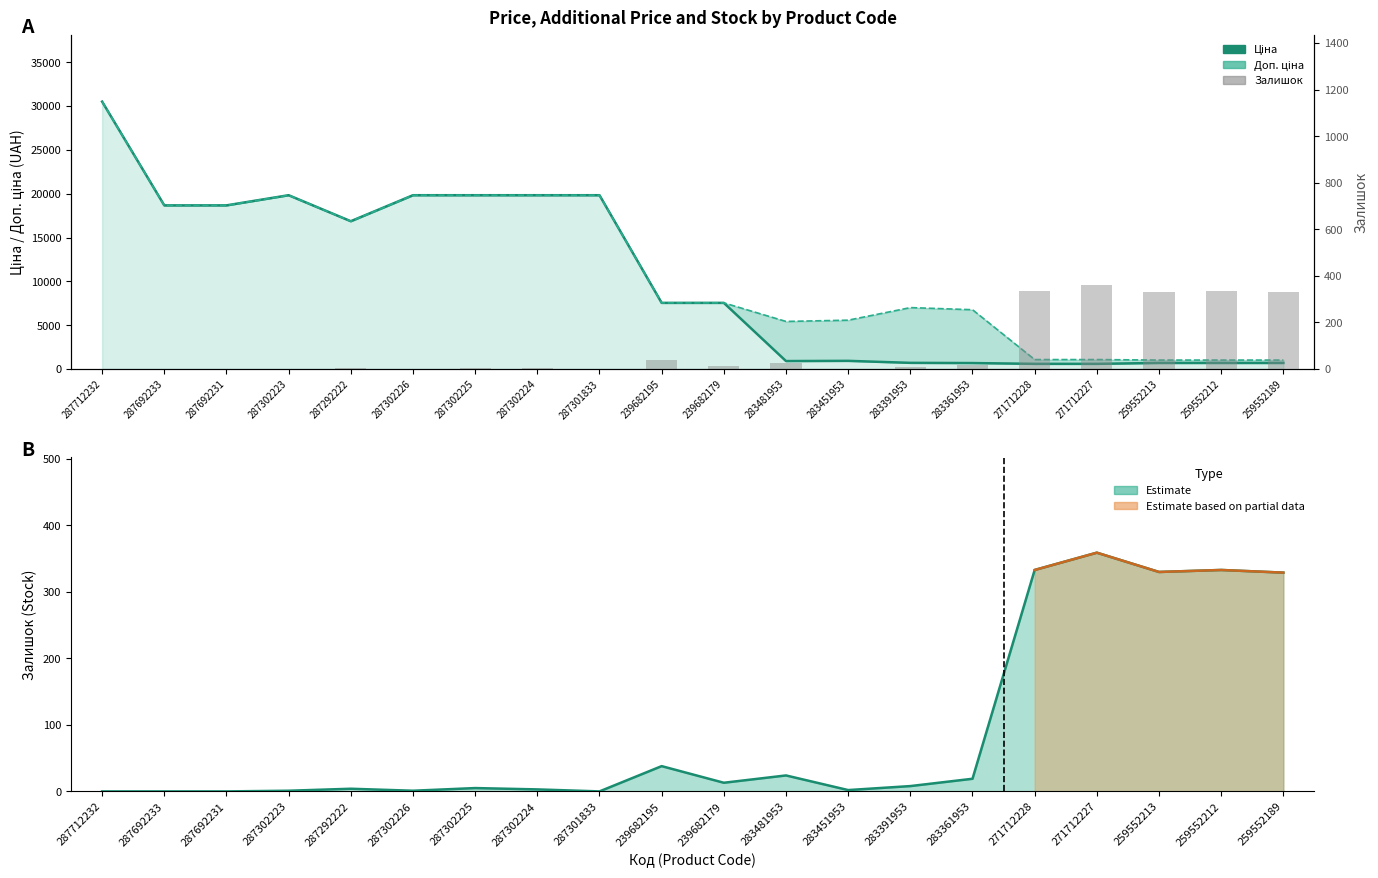

What is the difference between the Залишок values at 239682179 and 287692231?

13.0